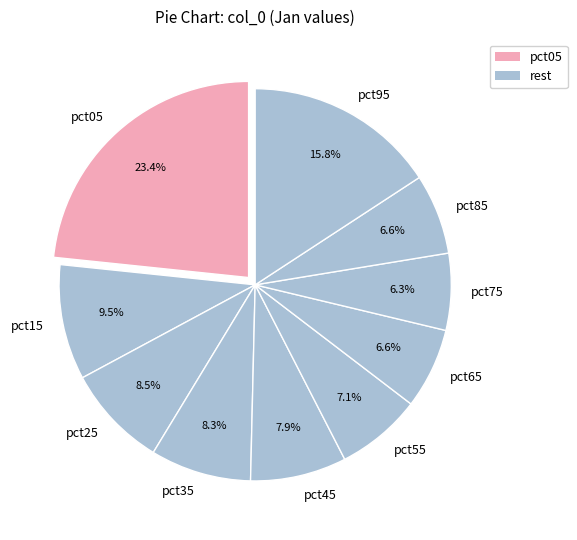

Which slice is the largest?

pct05